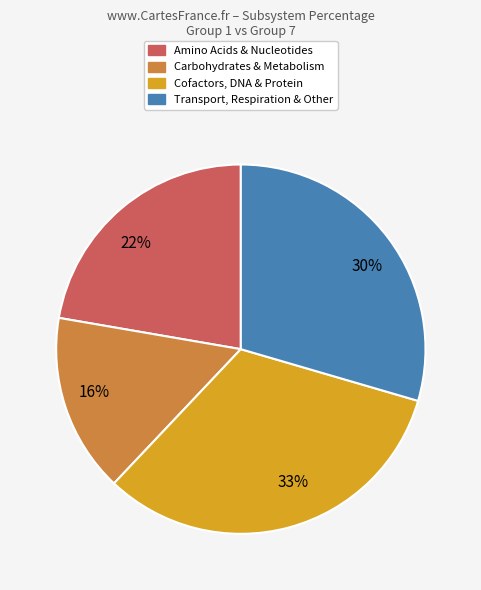

Rank the categories by value from highest to lowest.

33%, 30%, 22%, 16%